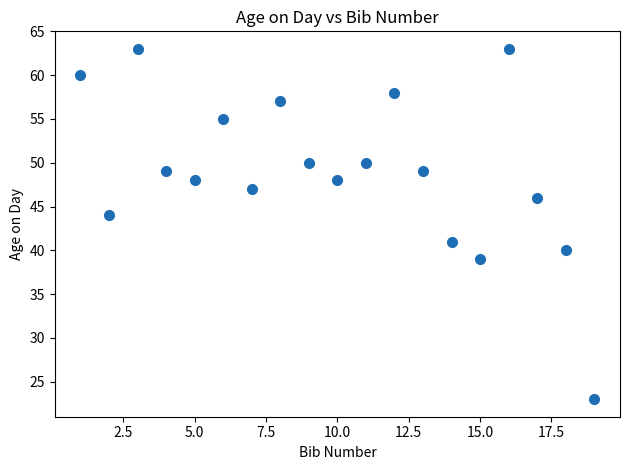

What Y value in the scatter plot is closest to 43?

44